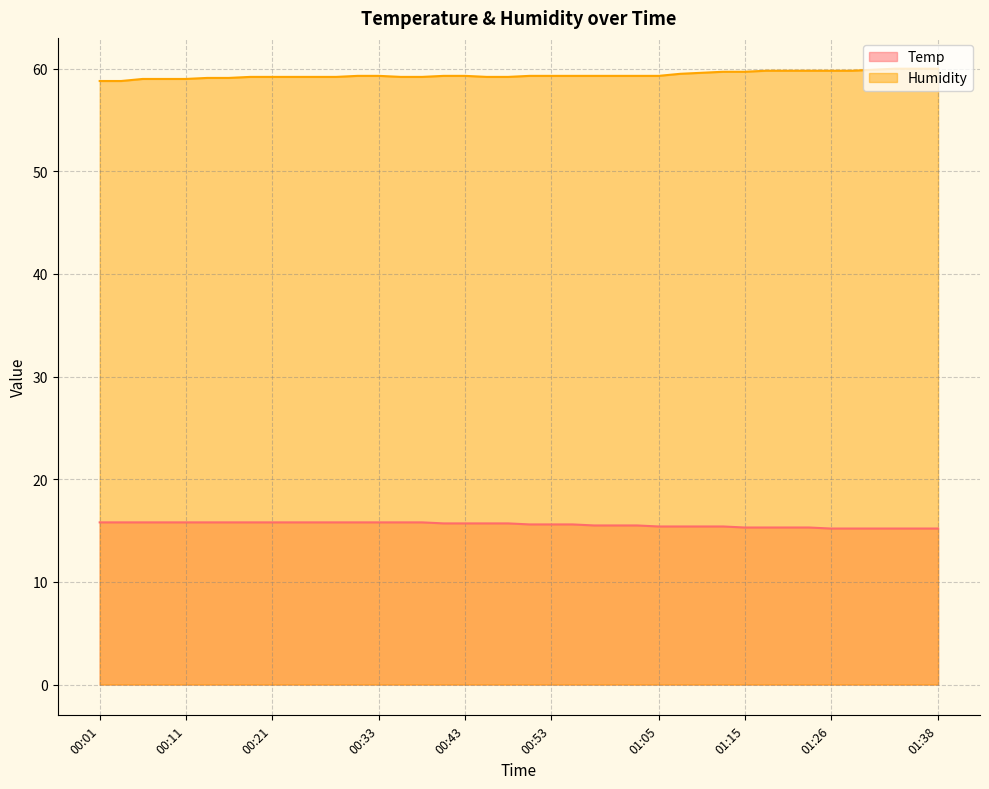

What is the approximate value of Humidity at 00:09?

59.0